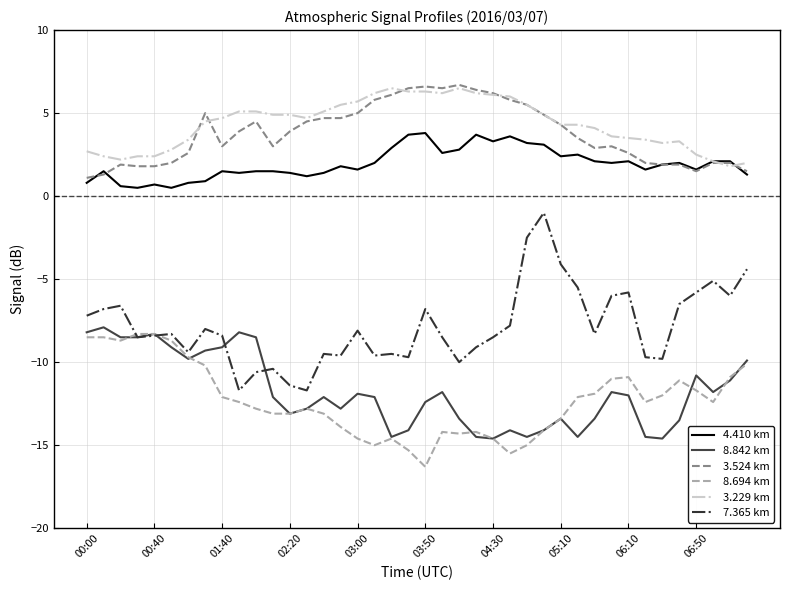

True or false: 4.410 km and 7.365 km cross at least once.

False